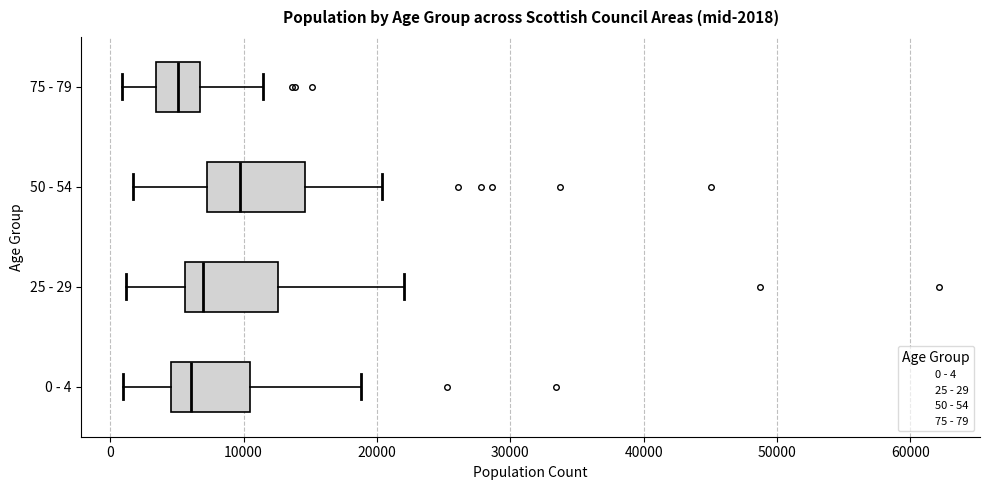

Which box has the furthest to the right median line?

50 - 54